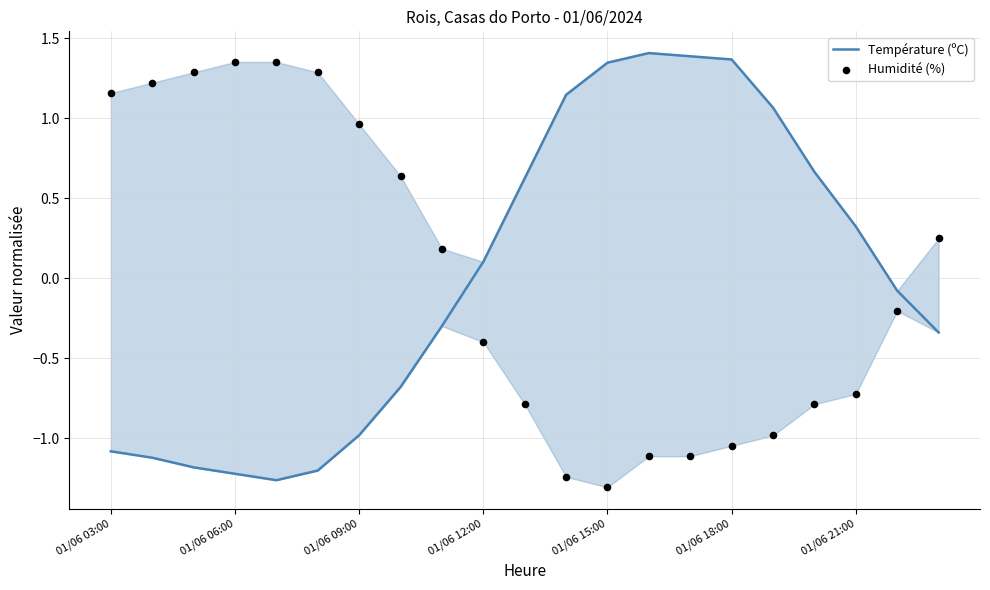

Which series has the largest total across all categories?

Température (ºC)